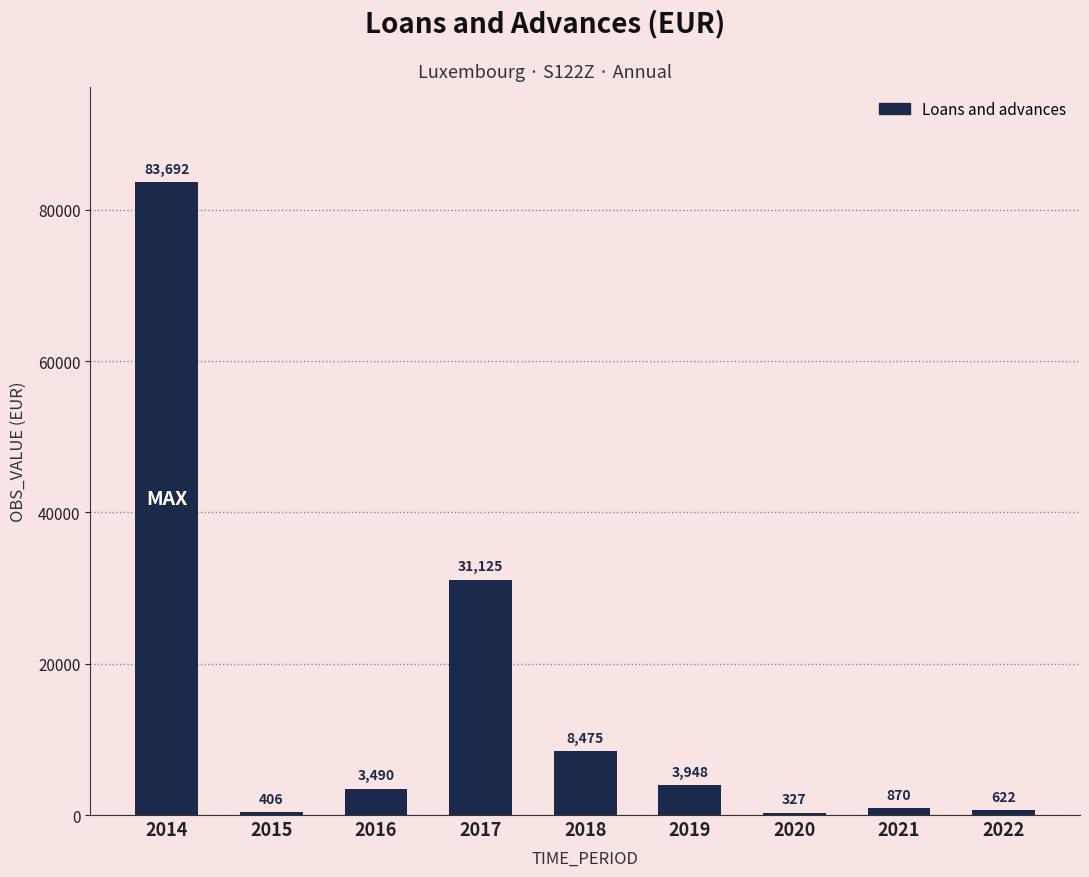

At which label does the data first exceed 3490?

2014